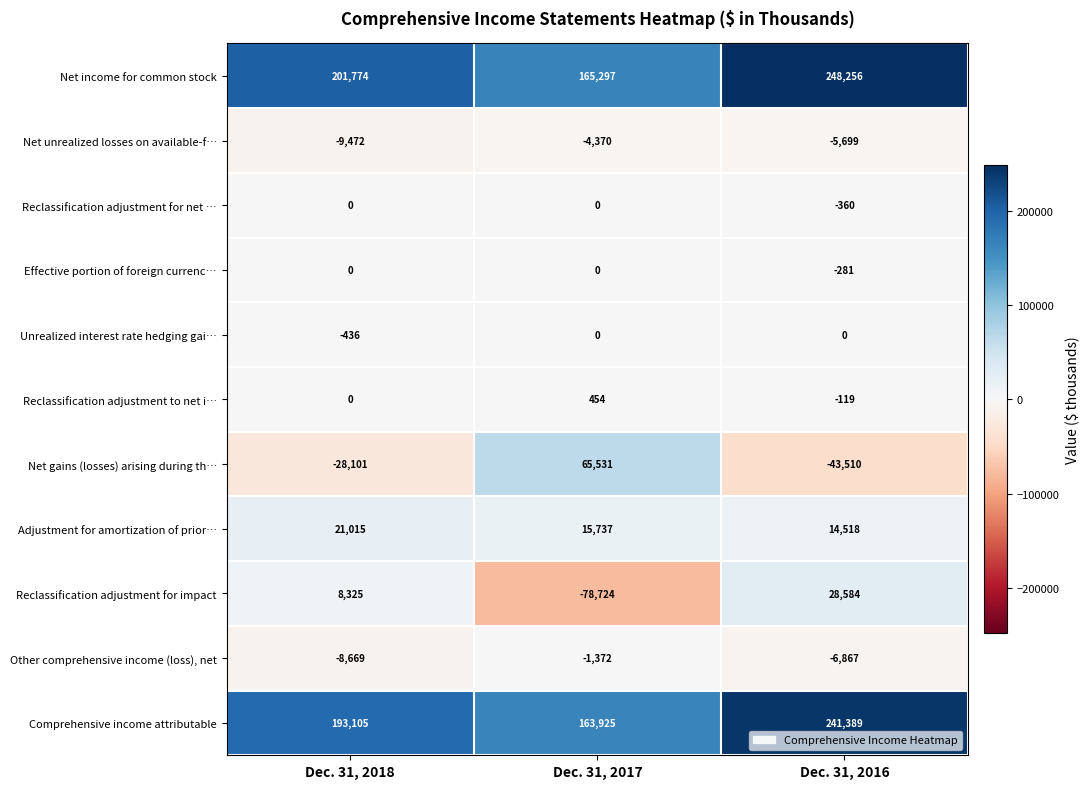

Which category has the lowest value across all series?

Dec. 31, 2017